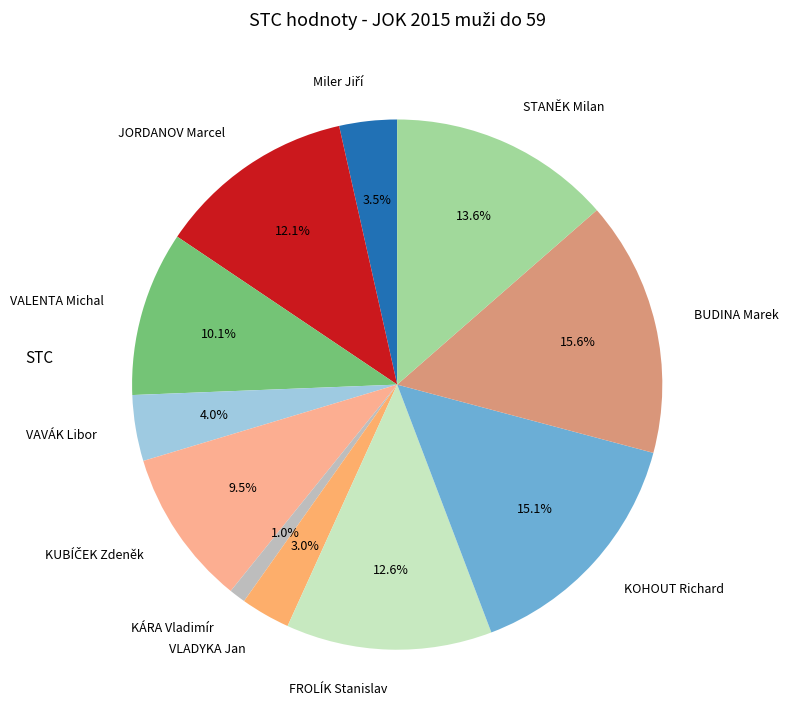

Approximately how many times larger is the value at KÁRA Vladimír compared to BUDINA Marek?

0.1